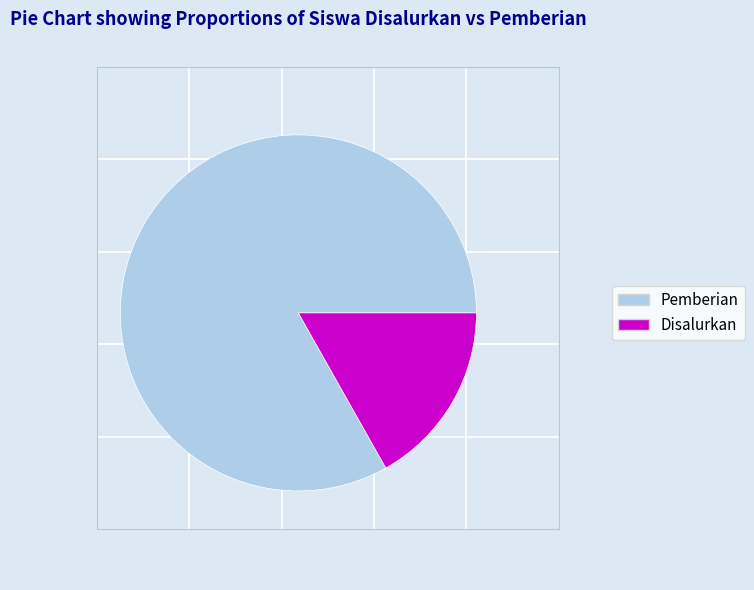

Does any single category account for the majority?

Yes